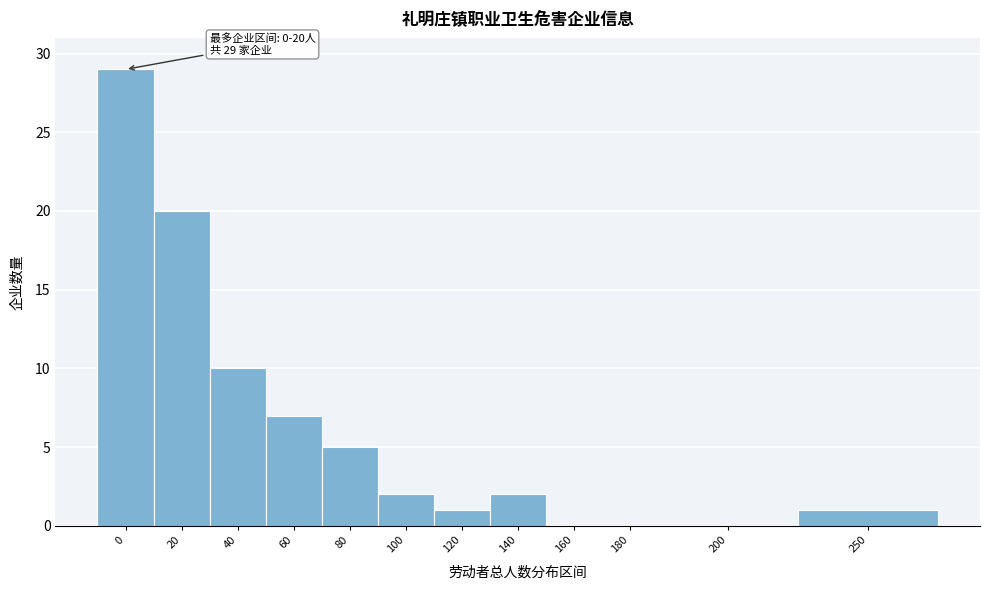

Reading right to left, what are all the values shown in this chart?

250=1	200=0	180=0	160=0	140=2	120=1	100=2	80=5	60=7	40=10	20=20	0=29